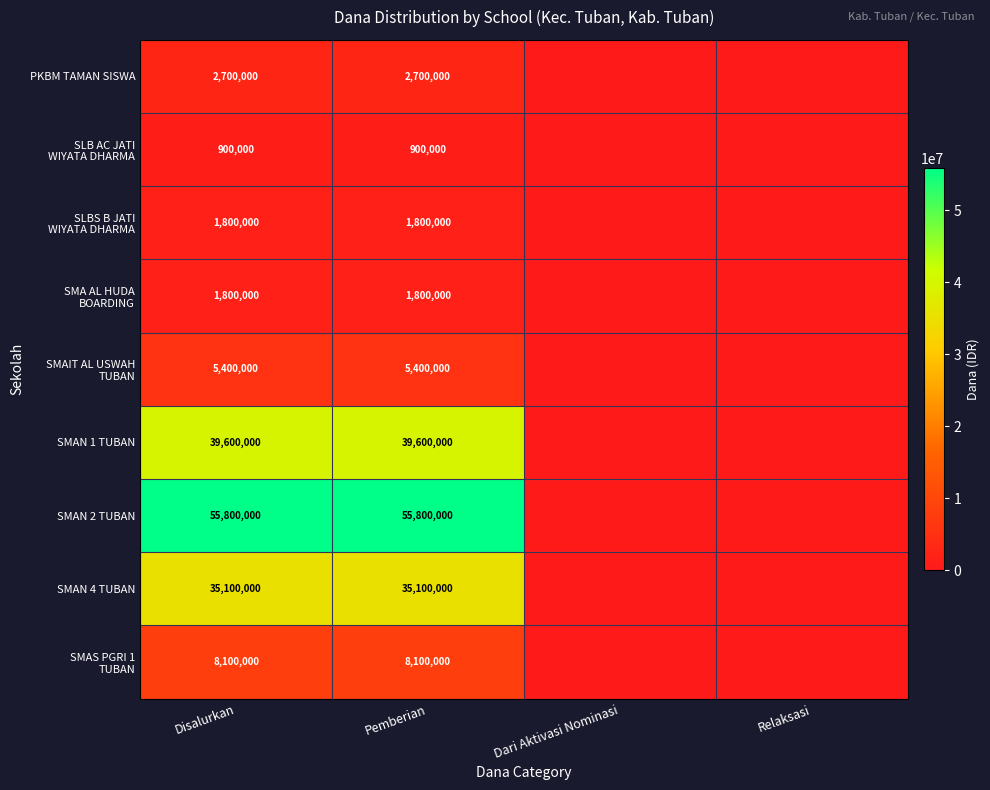

The value of SMAN 1 TUBAN at Disalurkan is 13233619. True or false?

False